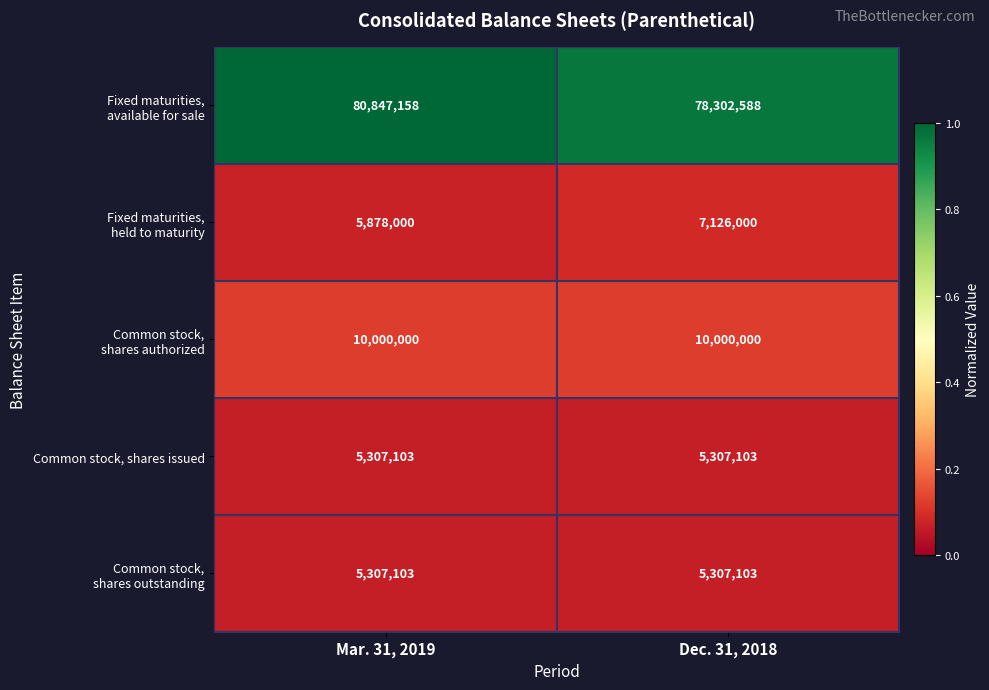

What is the spread (max minus min) of values at Mar. 31, 2019?

75540055